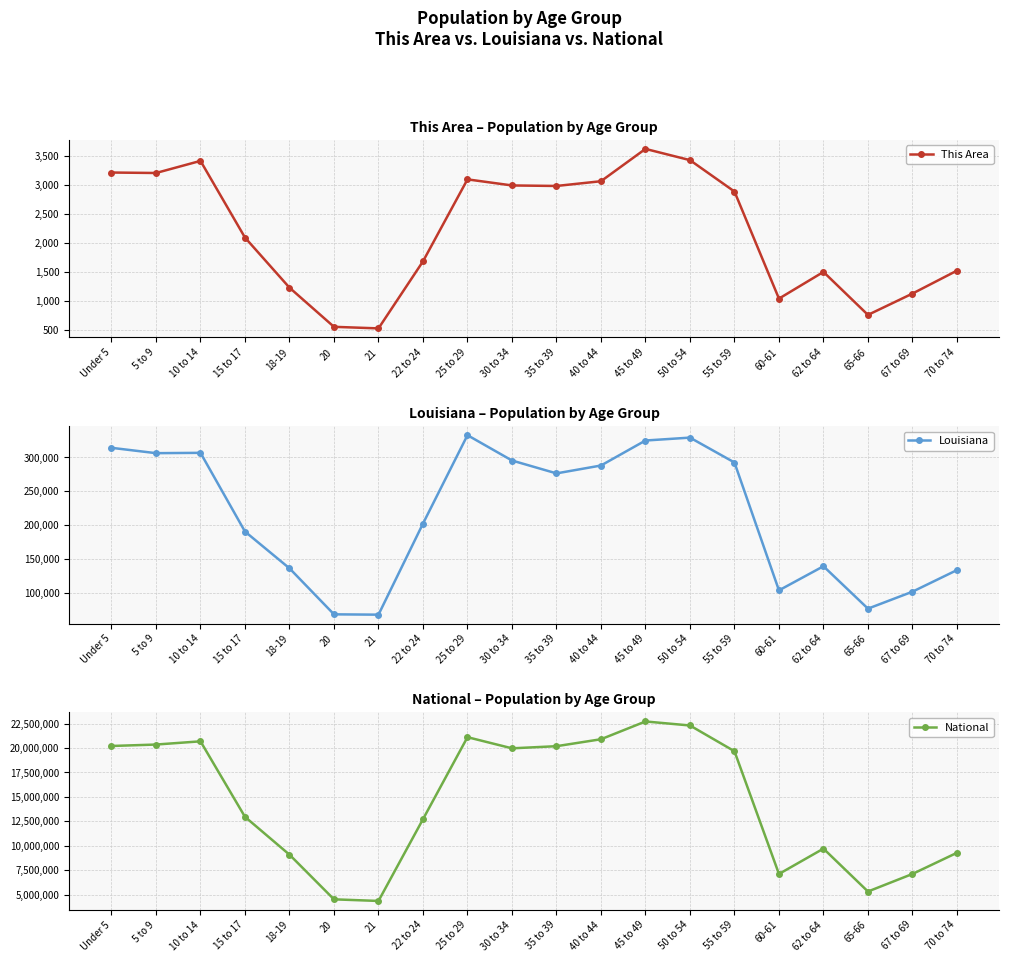

Reading left to right, what are all the values shown in this chart?

This Area: Under 5=3217	5 to 9=3209	10 to 14=3418	15 to 17=2094	18-19=1229	20=553	21=526	22 to 24=1683	25 to 29=3099	30 to 34=2994	35 to 39=2985	40 to 44=3067	45 to 49=3625	50 to 54=3431	55 to 59=2889	60-61=1040	62 to 64=1501	65-66=759	67 to 69=1127	70 to 74=1523
Louisiana: Under 5=314260	5 to 9=306362	10 to 14=306836	15 to 17=190557	18-19=136222	20=68251	21=67763	22 to 24=202295	25 to 29=332925	30 to 34=295508	35 to 39=276479	40 to 44=288120	45 to 49=325046	50 to 54=329329	55 to 59=292567	60-61=103687	62 to 64=139308	65-66=76663	67 to 69=101702	70 to 74=133629
National: Under 5=20201362	5 to 9=20348657	10 to 14=20677194	15 to 17=12954254	18-19=9086089	20=4519129	21=4354294	22 to 24=12712576	25 to 29=21101849	30 to 34=19962099	35 to 39=20179642	40 to 44=20890964	45 to 49=22708591	50 to 54=22298125	55 to 59=19664805	60-61=7113727	62 to 64=9704197	65-66=5319902	67 to 69=7115361	70 to 74=9278166